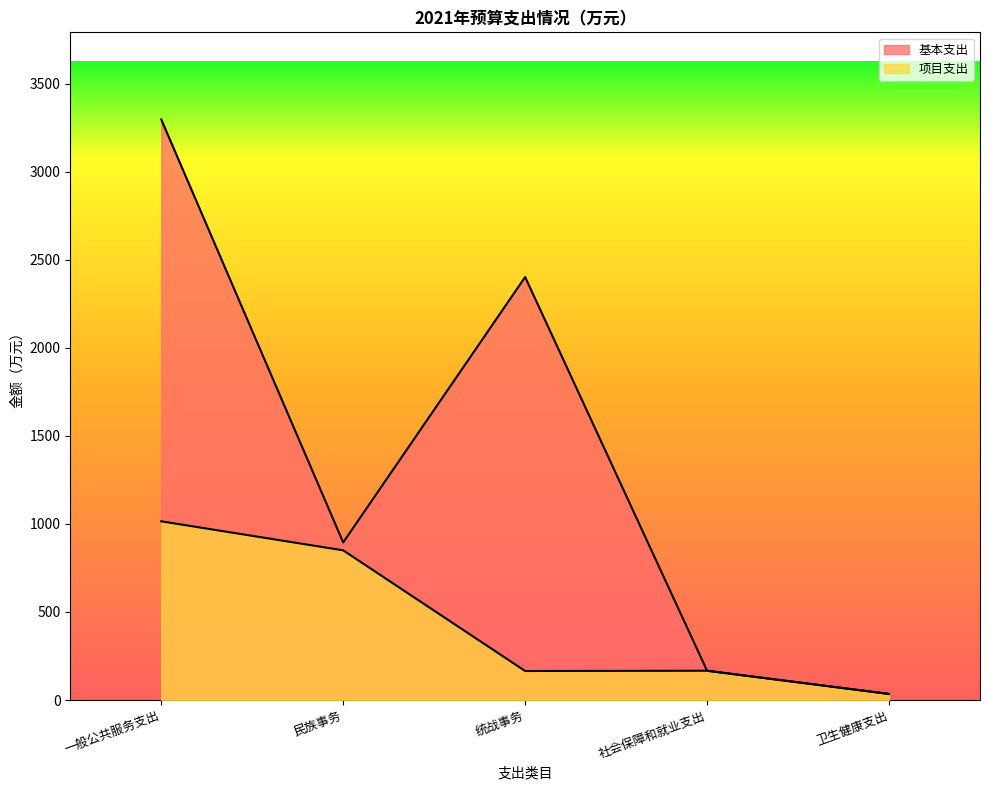

Where is the data nearest to the value 524?

民族事务